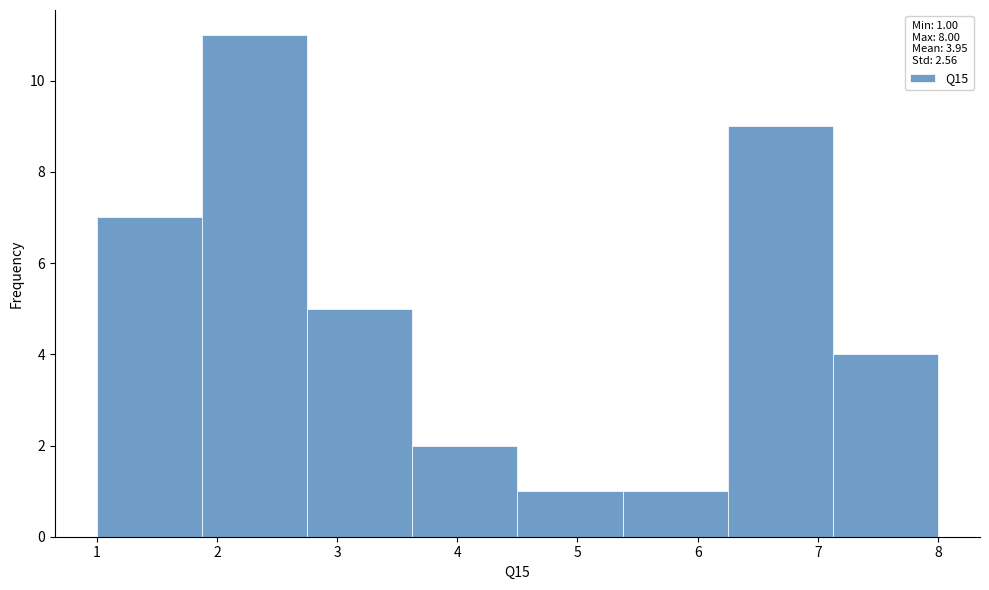

Reading left to right, list every bar in this chart as the range it spans on the x-axis followed by its height. Neither the bar edges nor the heights are printed on the chart, so give them approximately, as read against the axes.

1.0 to 1.9: 7
1.9 to 2.8: 11
2.8 to 3.6: 5
3.6 to 4.5: 2
4.5 to 5.4: 1
5.4 to 6.3: 1
6.3 to 7.1: 9
7.1 to 8.0: 4